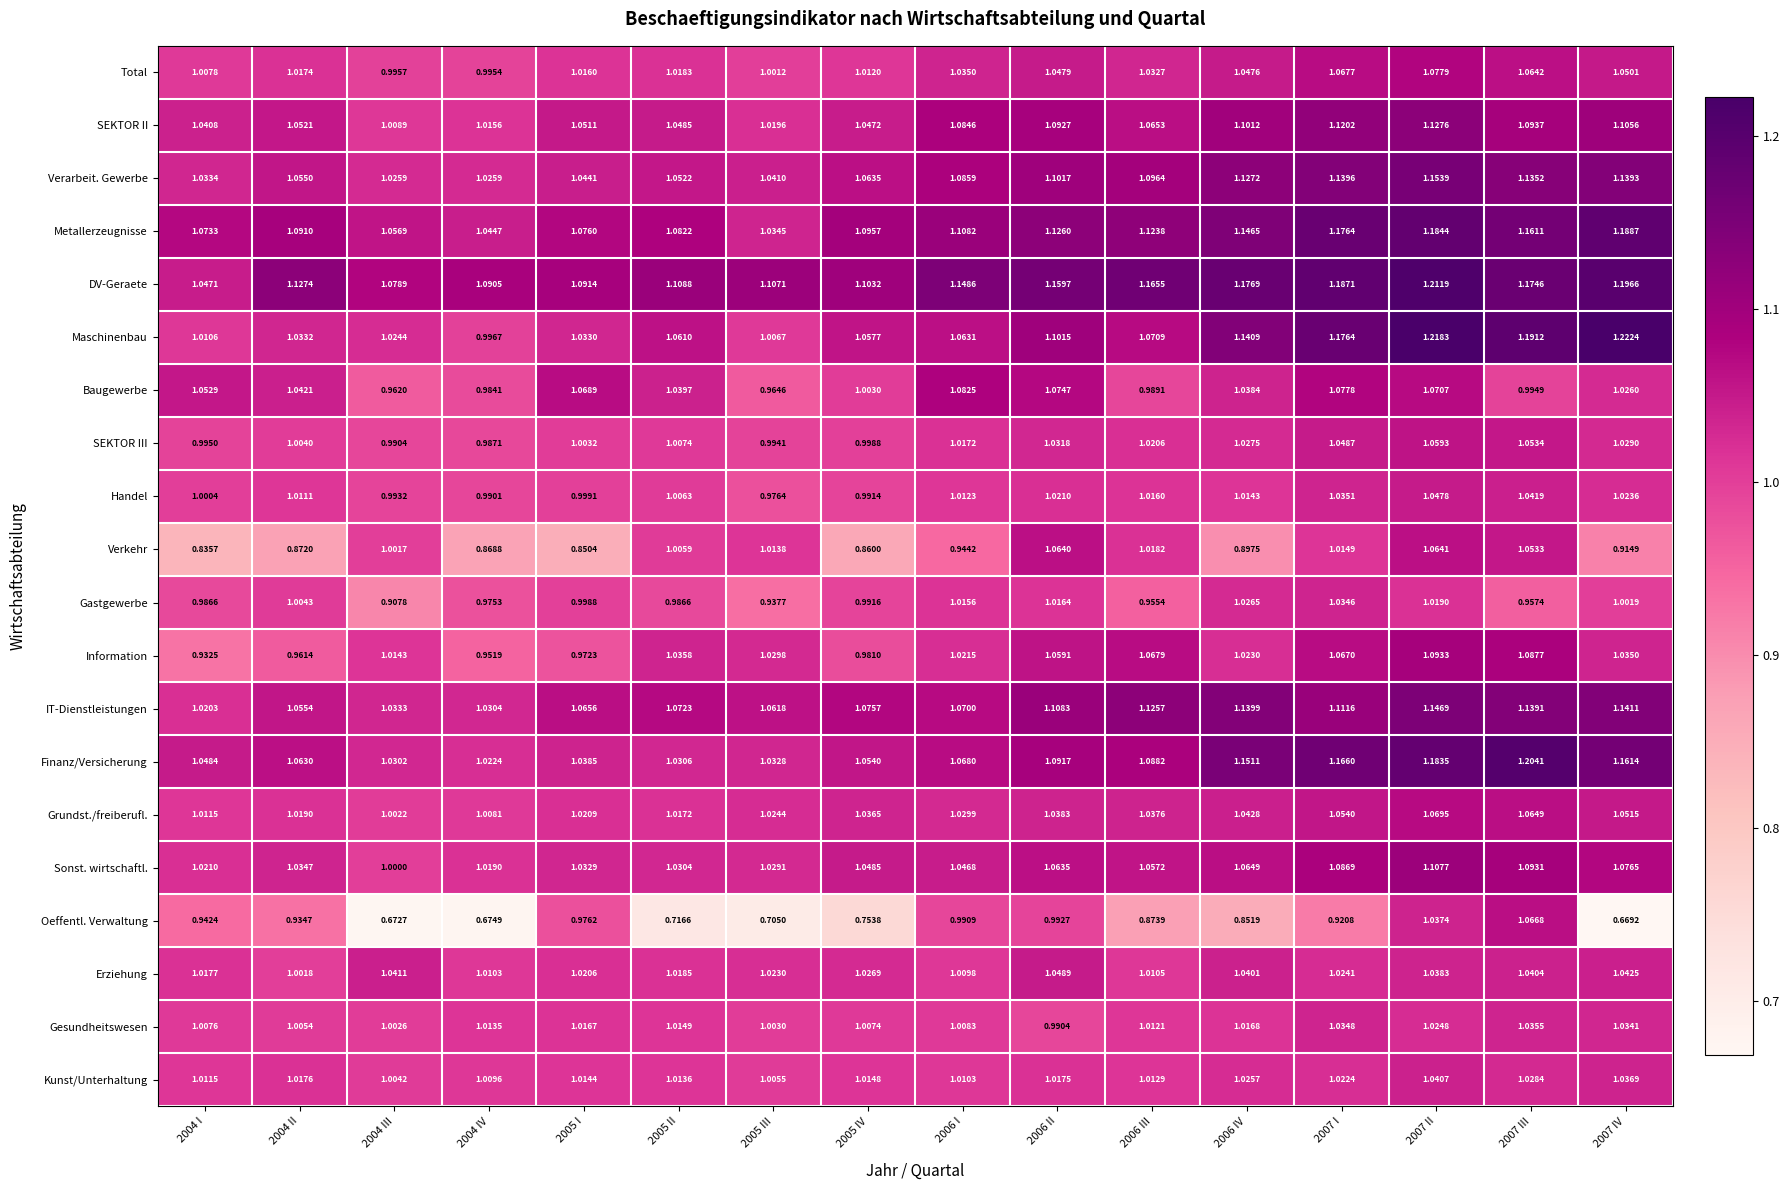

Which series has the widest spread of values?

Oeffentl. Verwaltung